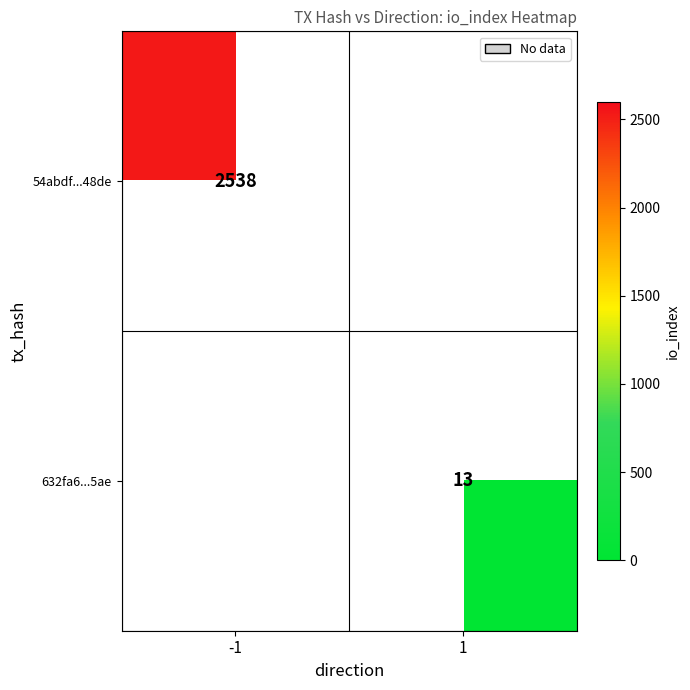

True or false: 54abdf...48de has a value of 2538 at -1.

True